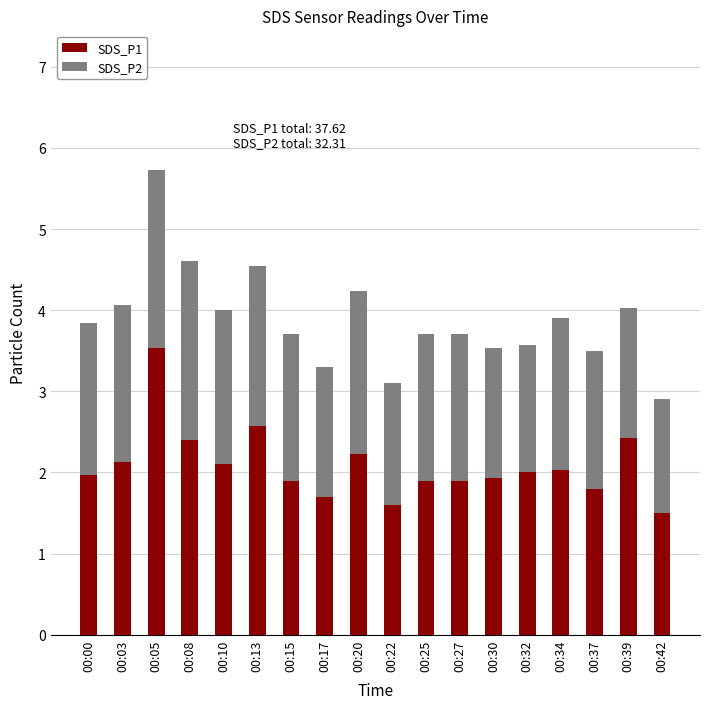

Read the SDS_P1 value at 00:42.

1.5